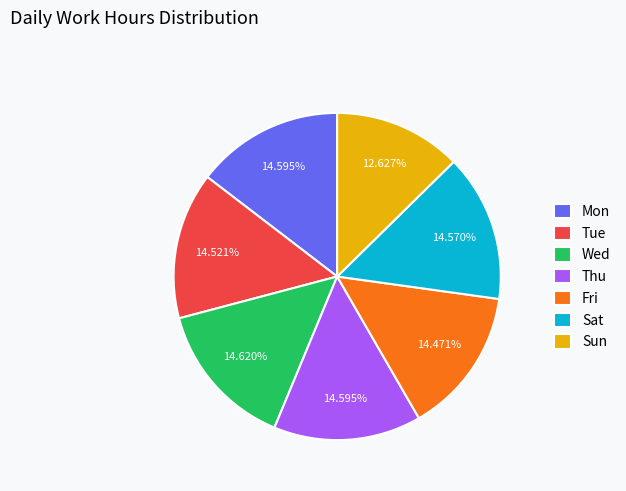

True or false: Sat accounts for 27% of the total.

False